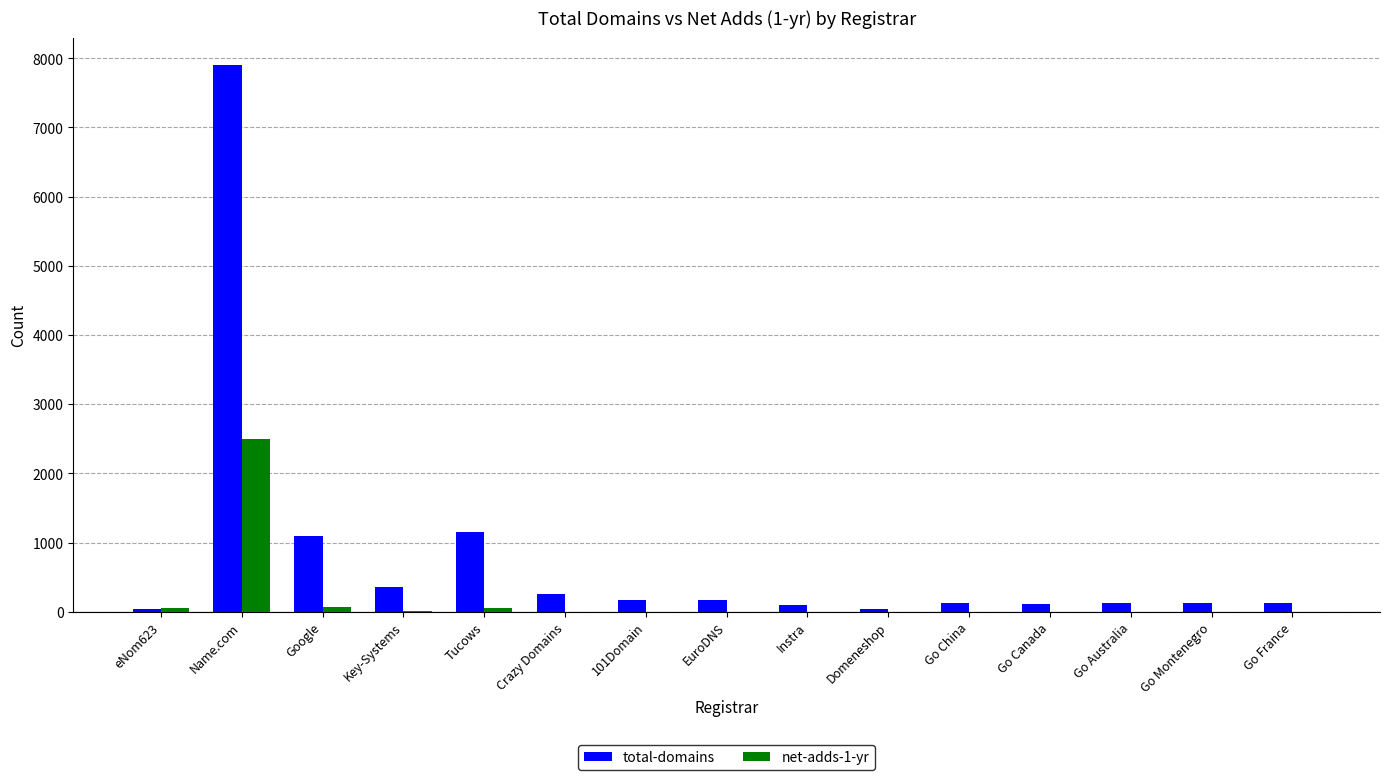

Between Tucows and Instra, which series saw the biggest shift?

total-domains